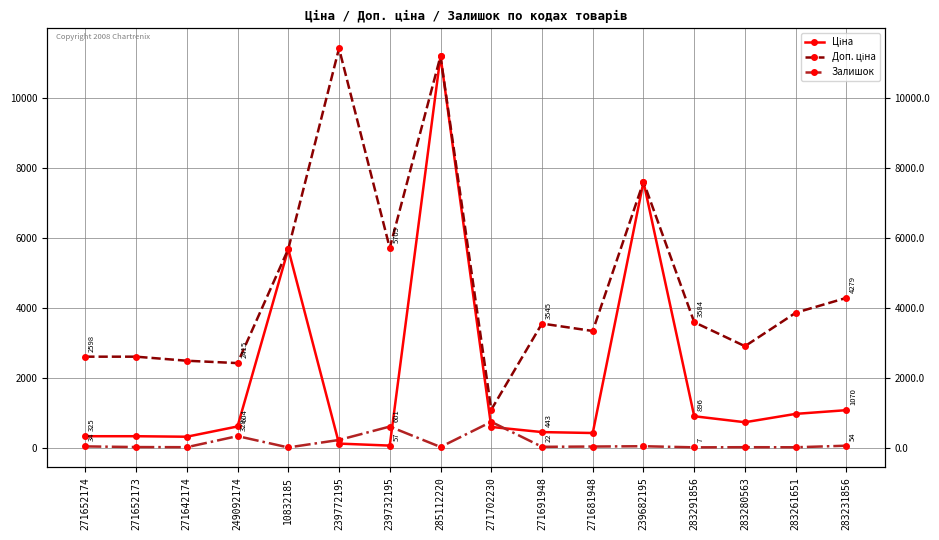

Rank the series at 285112220 from highest to lowest value.

Ціна, Доп. ціна, Залишок